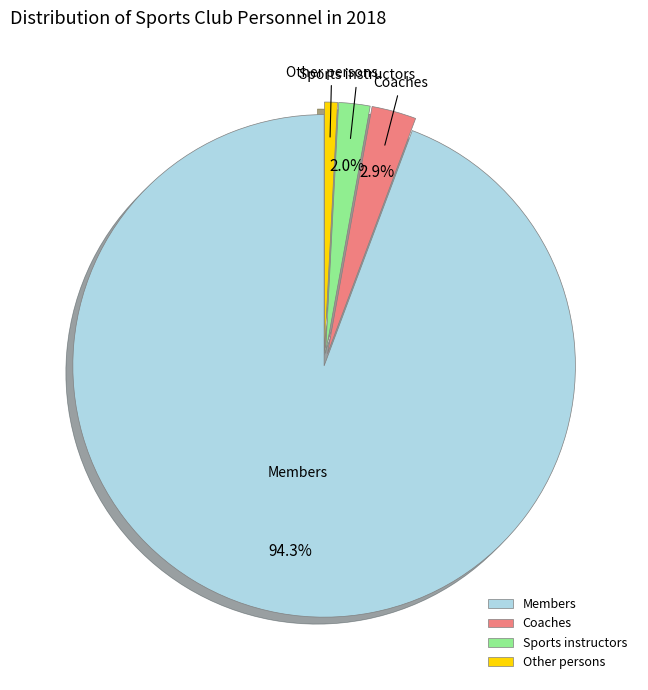

Which has a higher value, Sports instructors or Other persons?

Sports instructors